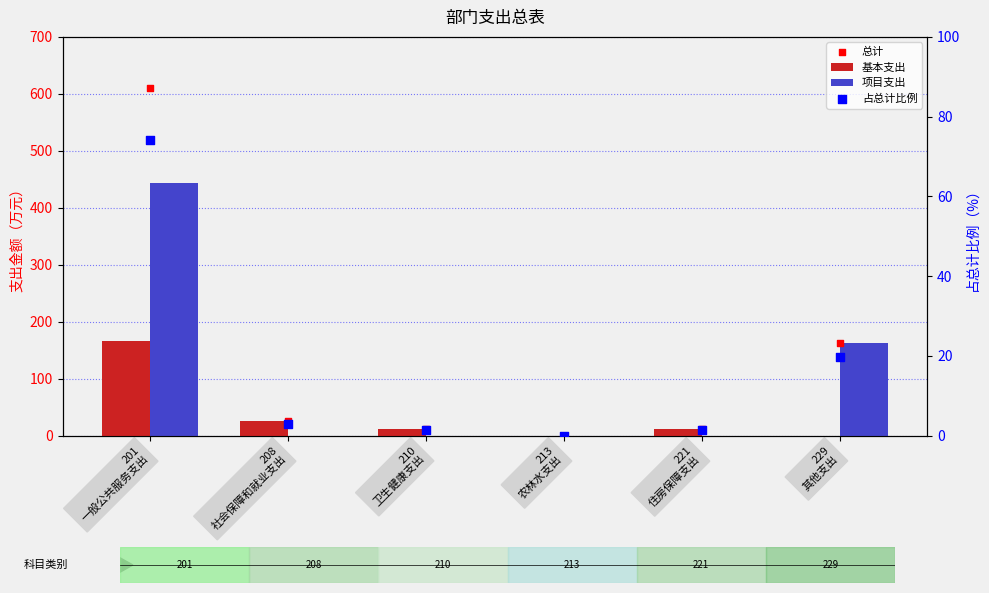

Which series has the widest spread of Y values?

总计